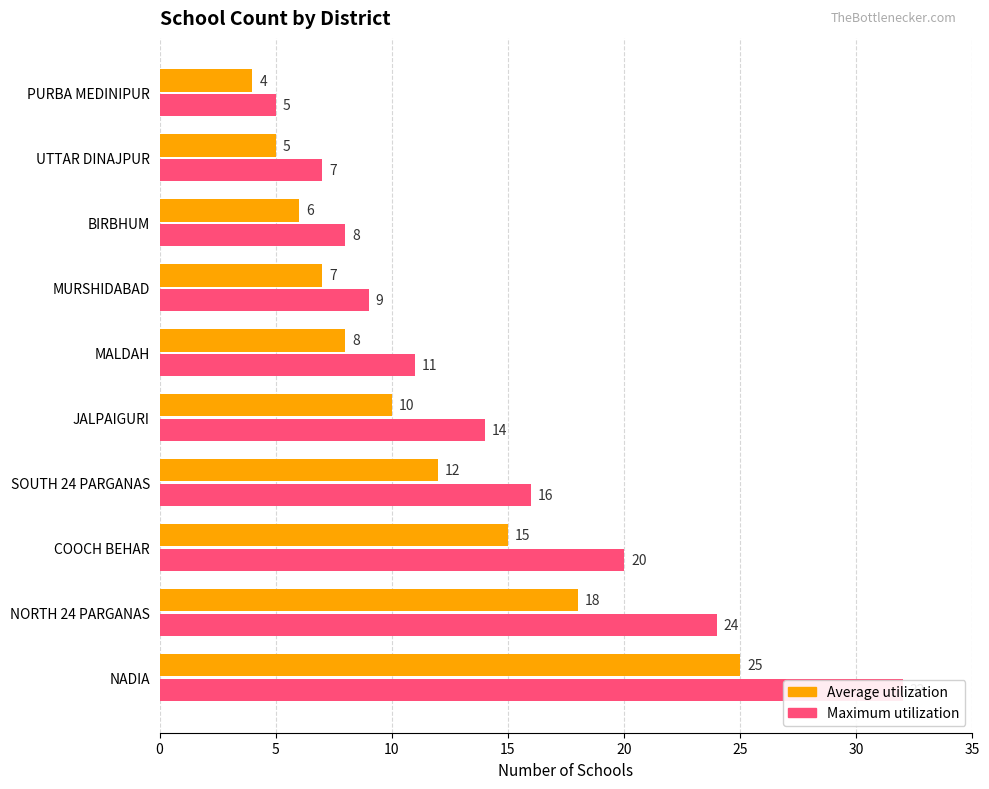

Reading left to right, list all the values displayed in this chart.

Average utilization: 25	18	15	12	10	8	7	6	5	4
Maximum utilization: 32	24	20	16	14	11	9	8	7	5